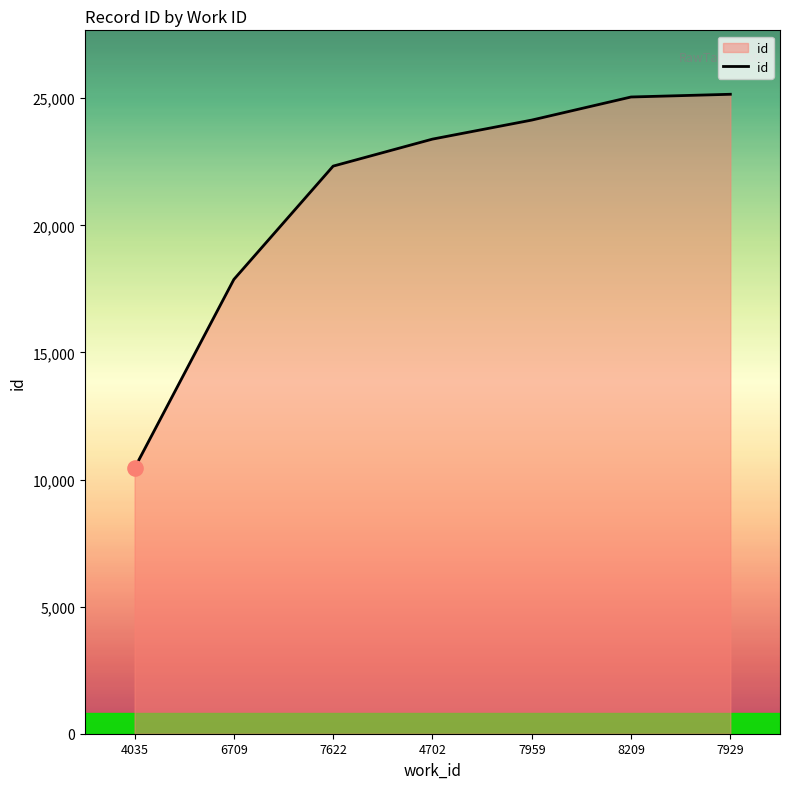

Approximately how many times larger is the value at 7929 compared to 7959?

1.0